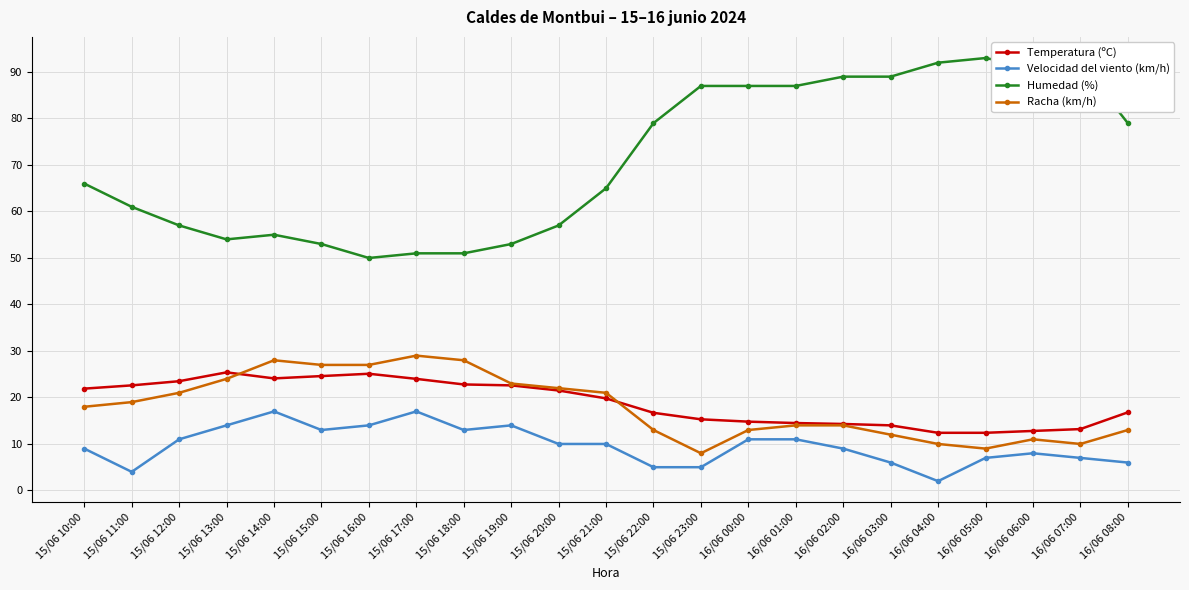

True or false: Velocidad del viento (km/h) has more than 2 points higher than both neighbors.

True